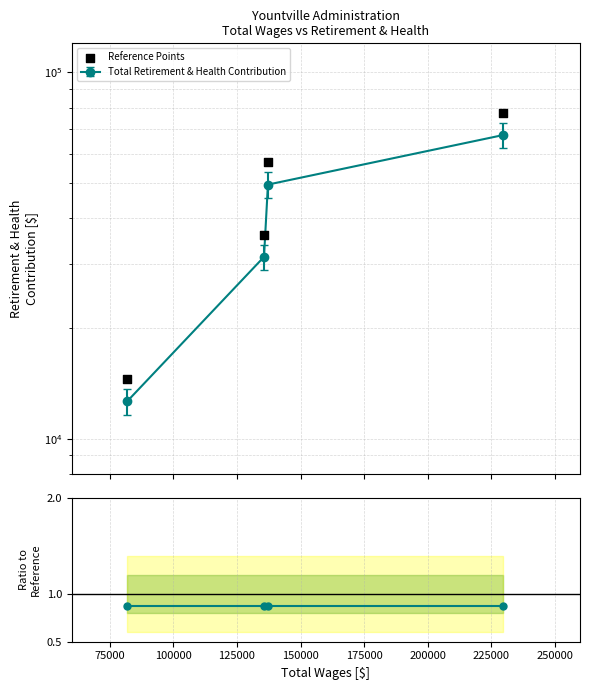

Which series contains the lowest Y value?

Ratio to Reference